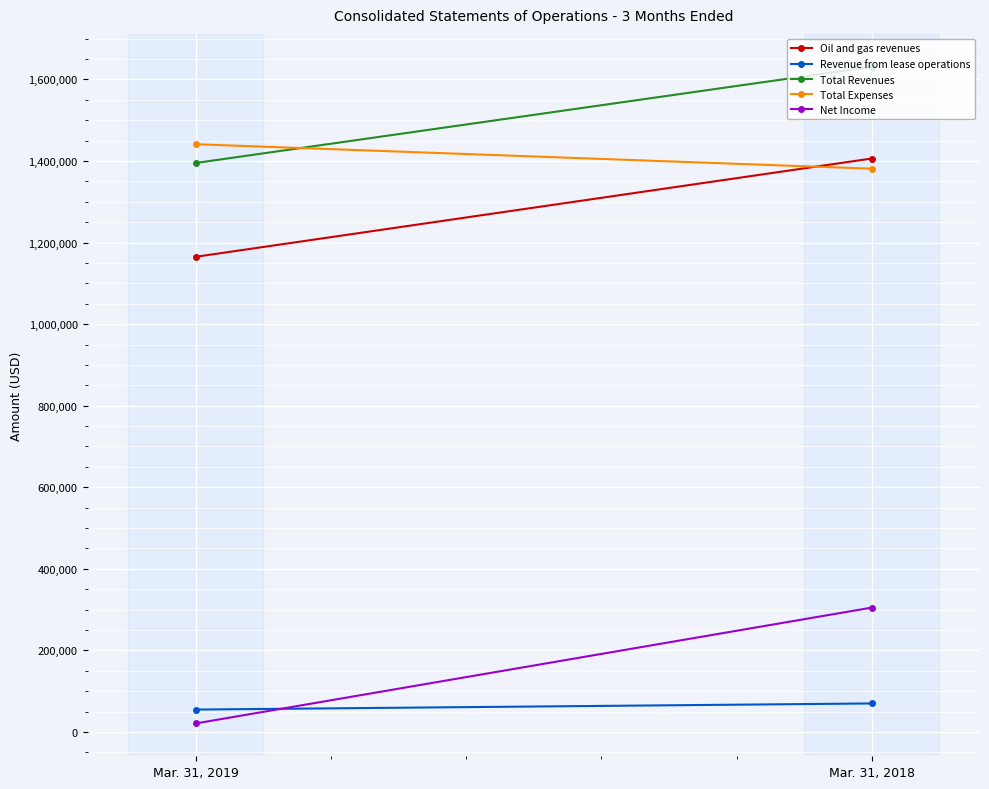

What is the maximum value shown in the chart?

1631000